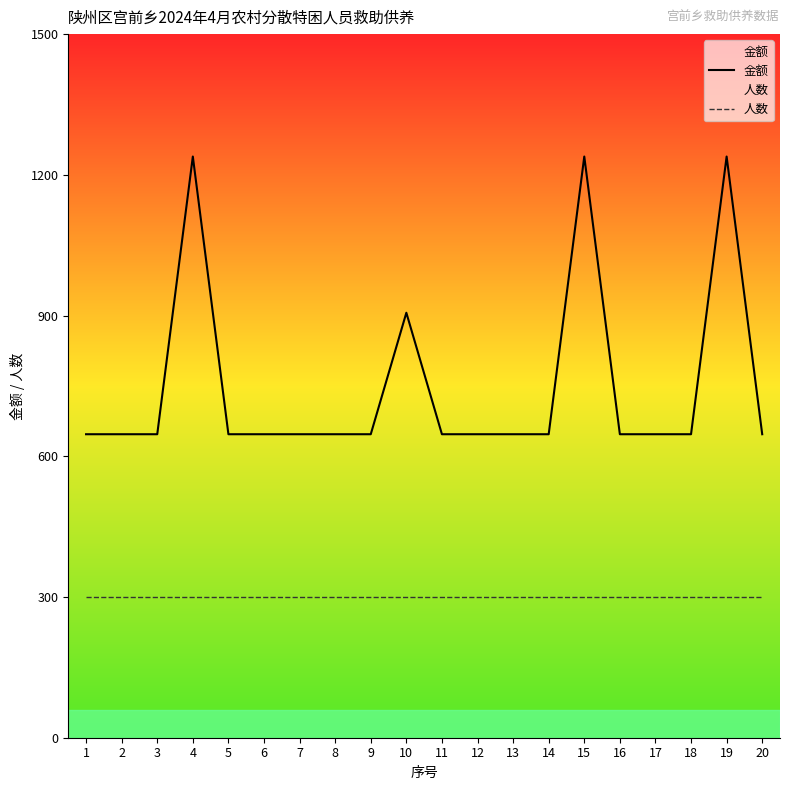

True or false: 金额 and 人数 intersect in this chart.

False